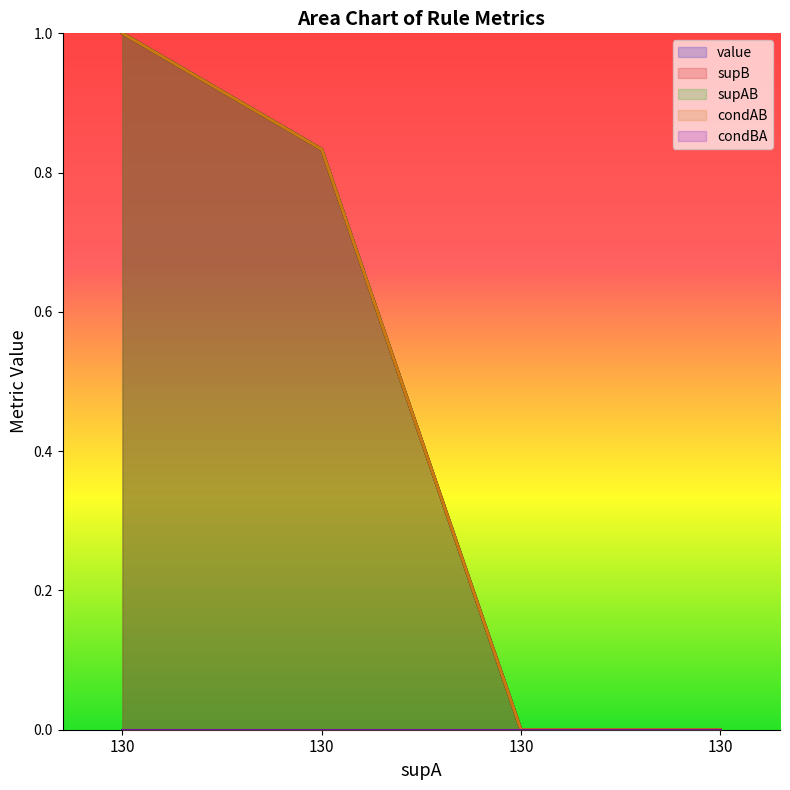

Which has a higher value, 130 or 130?

130